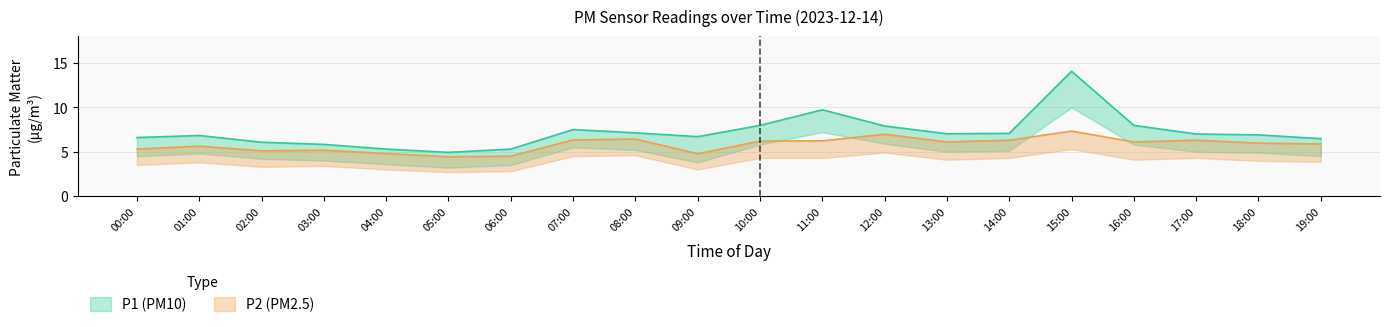

What is the label of the 1st point from the right?

19:00